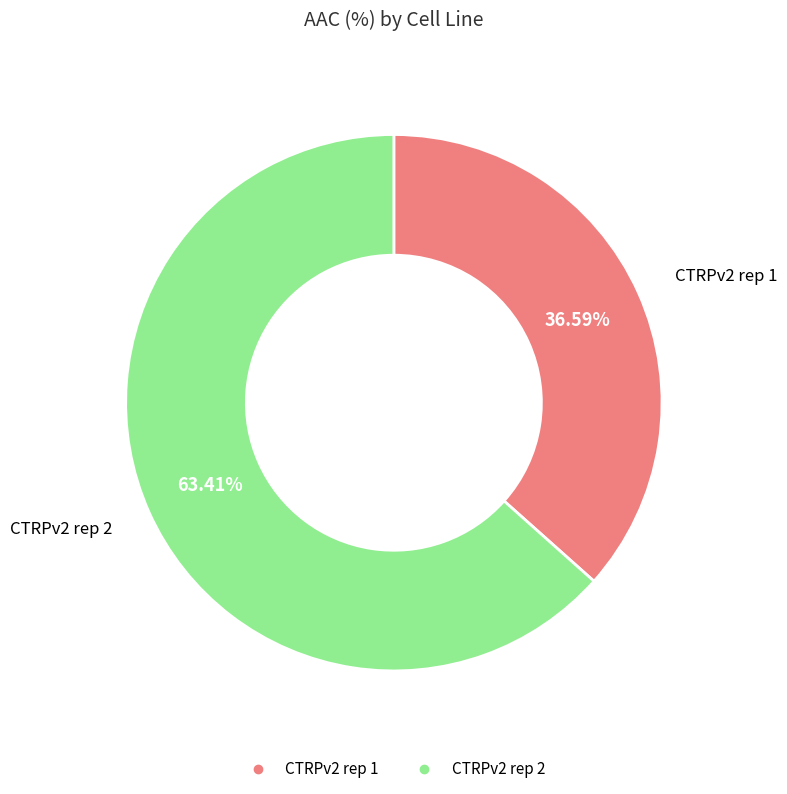

To the nearest percent, what is the difference between the largest and smallest slice percentages?

27%